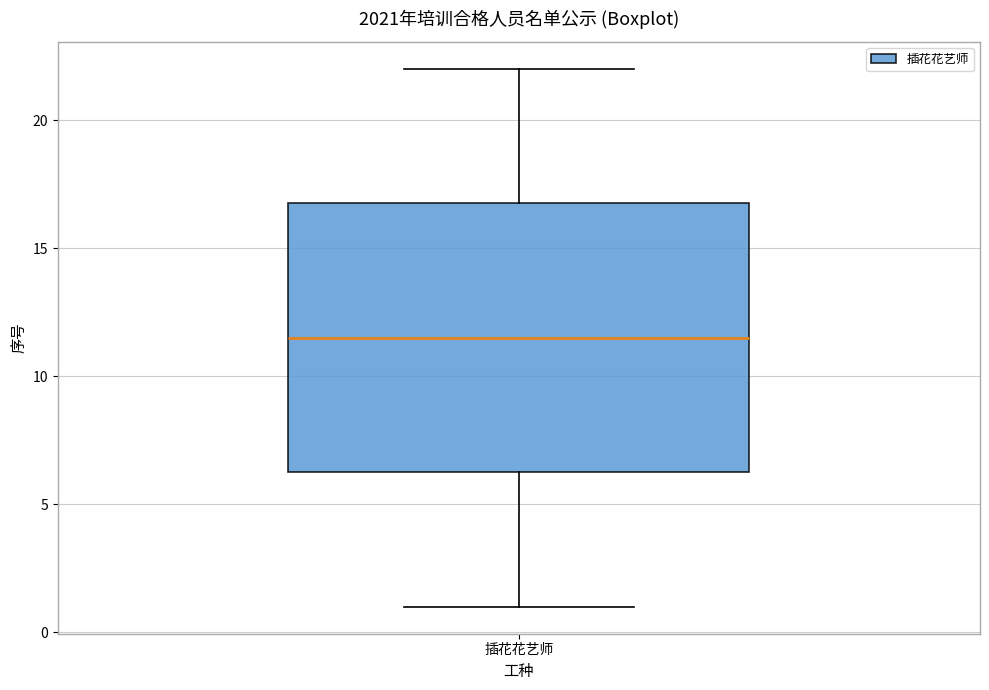

Where is the upper edge of the box for 插花花艺师 on the y-axis? The values are not printed on the chart, so give them approximately, as read against the axis.

17.0